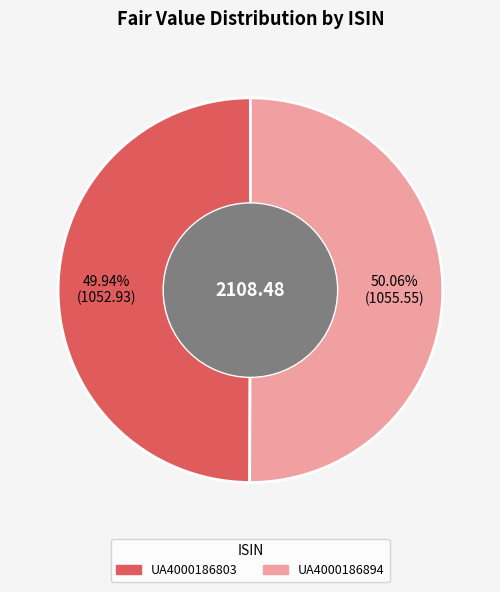

To the nearest percent, what percentage of the pie is UA4000186803?

50%